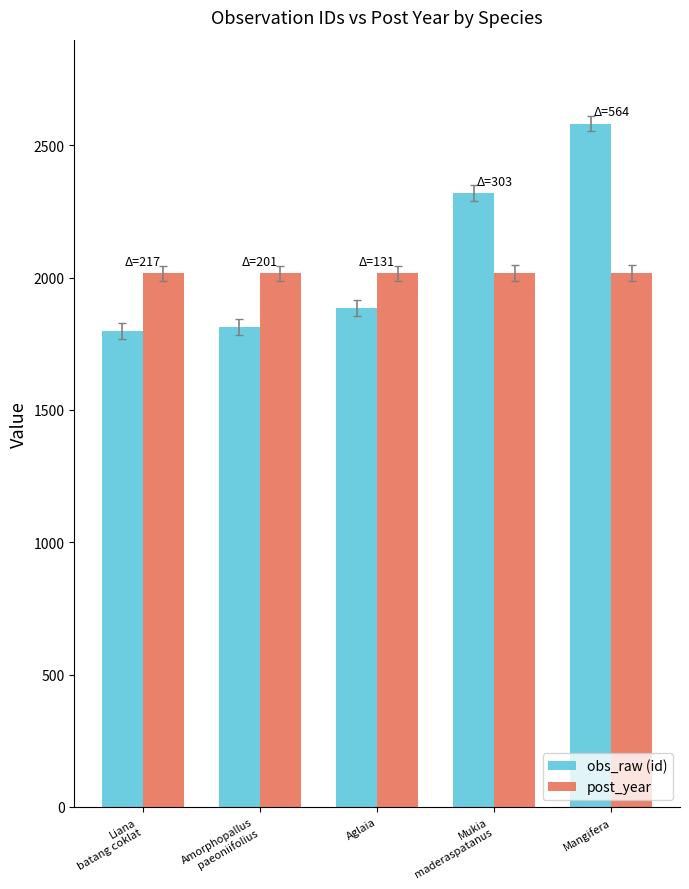

Which series has the largest total across all categories?

obs_raw (id)